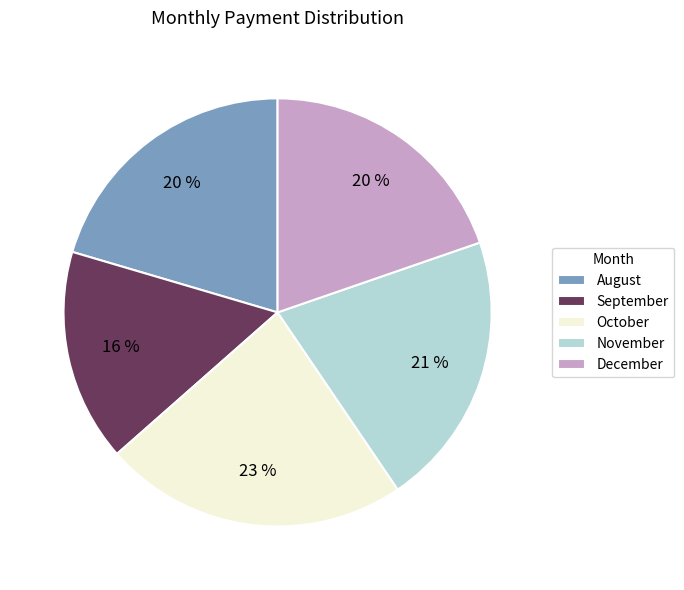

To the nearest percent, what is the average slice percentage?

20%